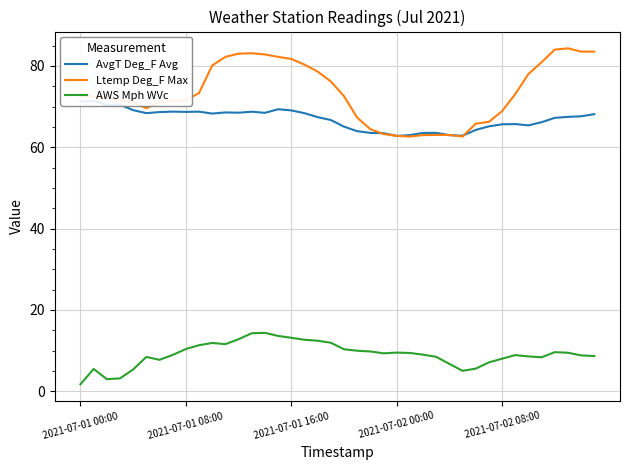

True or false: AWS Mph WVc and Ltemp Deg_F Max cross at least once.

False